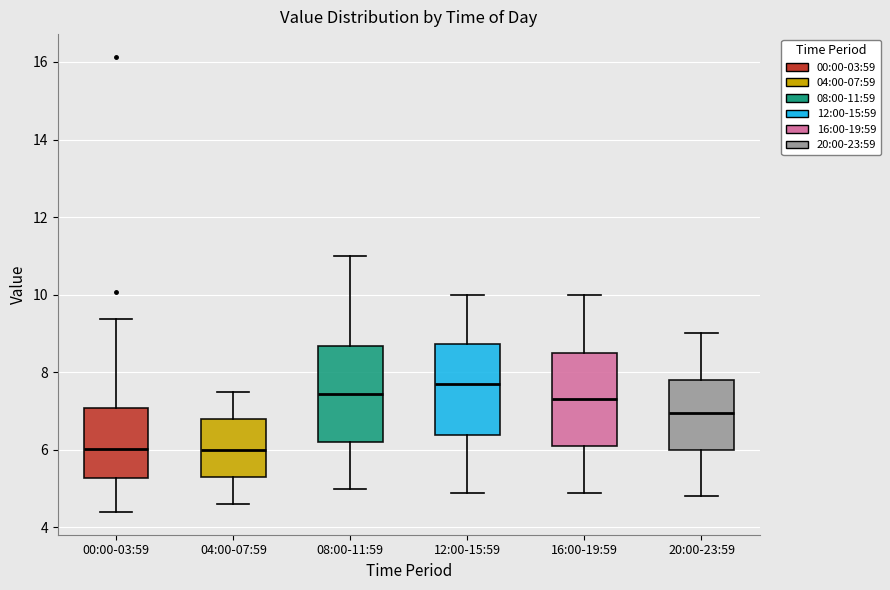

Reading left to right, read every box against the y-axis: the position of its median line, the range the box covers, and the ends of its whiskers. The values are not printed on the chart, so give them approximately, as read against the axis.

00:00-03:59: median 6.0, box 5.2 to 7.0, whiskers 4.4 to 9.4
04:00-07:59: median 6.0, box 5.4 to 6.8, whiskers 4.6 to 7.6
08:00-11:59: median 7.4, box 6.2 to 8.6, whiskers 5.0 to 11.0
12:00-15:59: median 7.8, box 6.4 to 8.8, whiskers 5.0 to 10.0
16:00-19:59: median 7.4, box 6.2 to 8.6, whiskers 5.0 to 10.0
20:00-23:59: median 7.0, box 6.0 to 7.8, whiskers 4.8 to 9.0